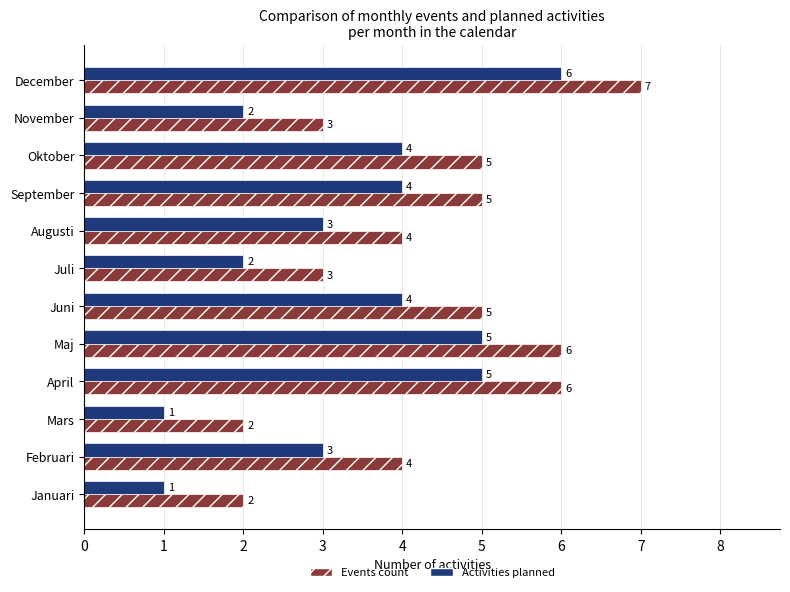

What is the difference between the maximum and minimum values in the Activities planned series?

5